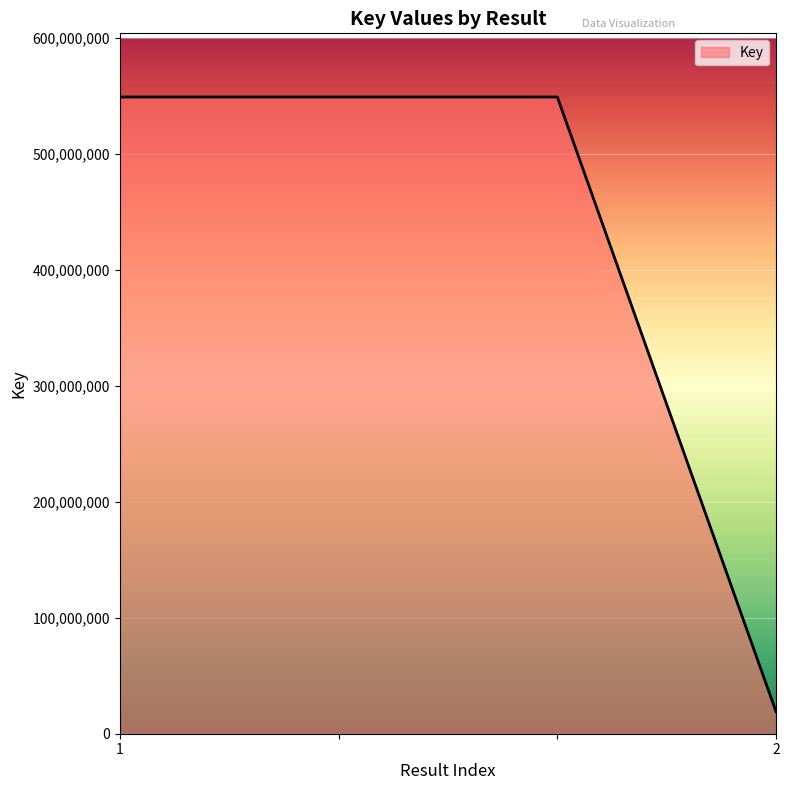

What is the greatest value displayed?

549300244